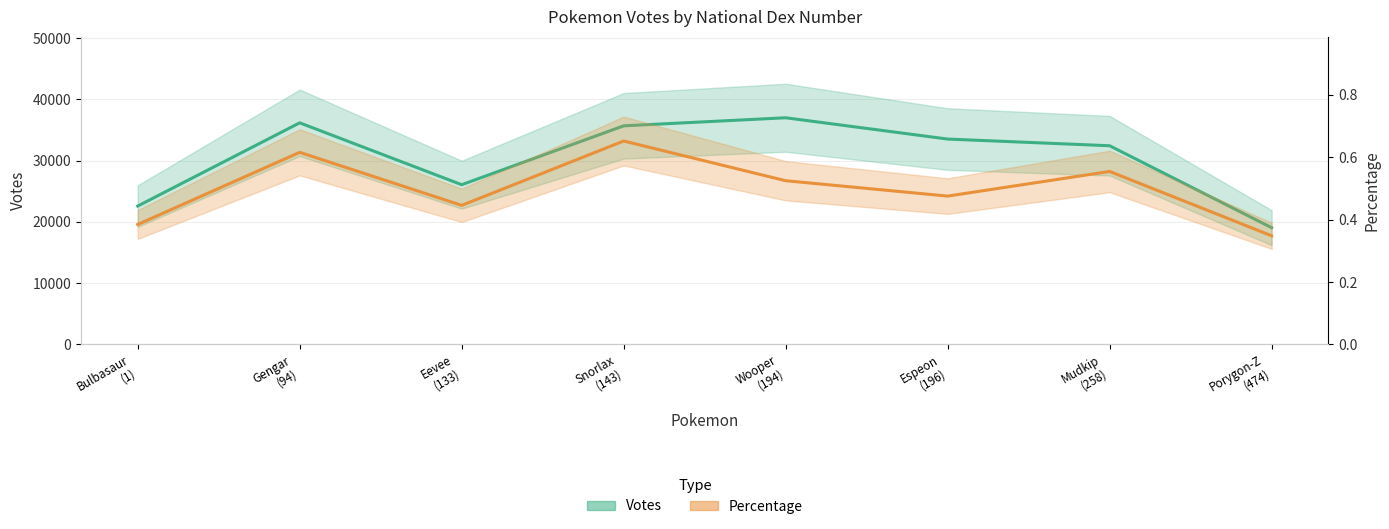

Rank the categories by Votes value from highest to lowest.

Wooper
(194), Gengar
(94), Snorlax
(143), Espeon
(196), Mudkip
(258), Eevee
(133), Bulbasaur
(1), Porygon-Z
(474)